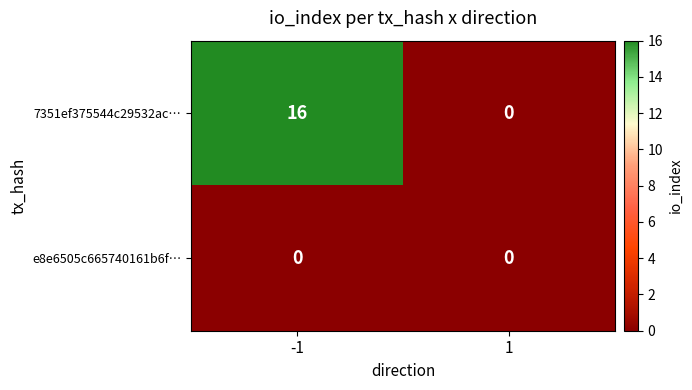

Reading left to right, transcribe all the data shown in this chart.

7351ef375544c29532ac…: 16	0
e8e6505c665740161b6f…: 0	0